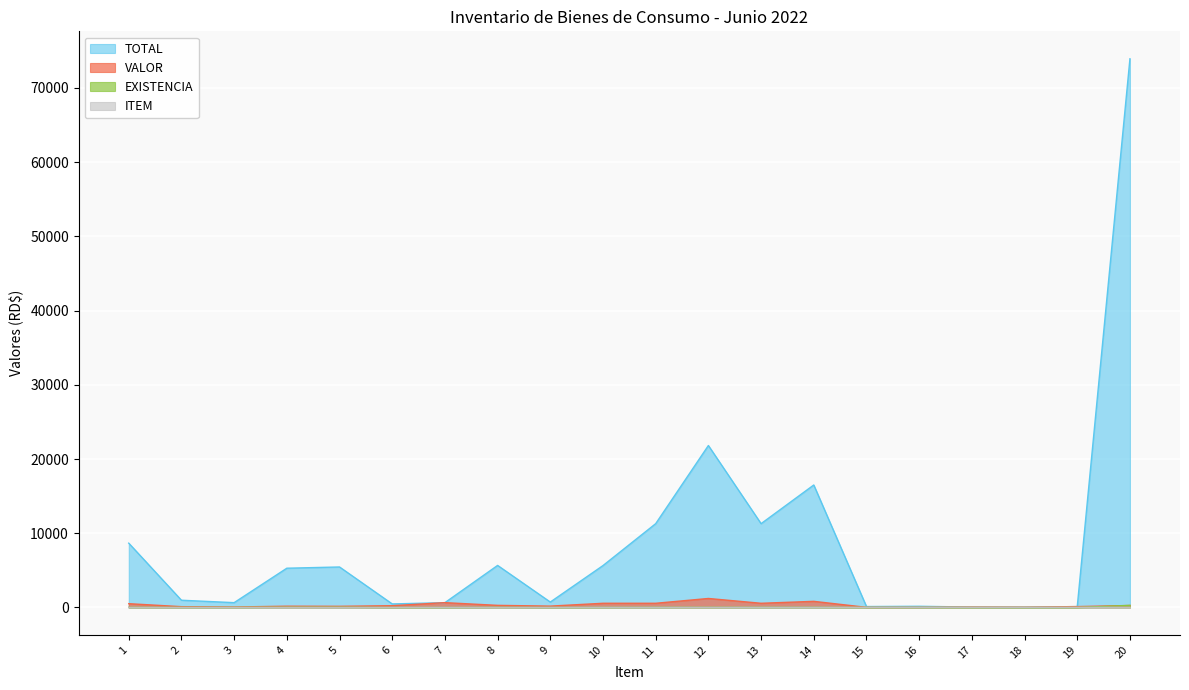

What is the spread (max minus min) of values at 12?

21804.0